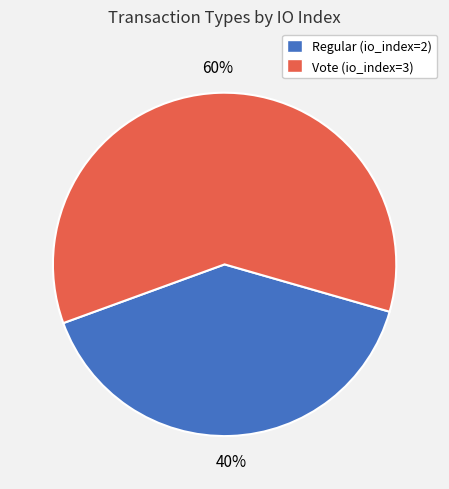

Approximately how many times larger is the value at Vote (io_index=3) compared to Regular (io_index=2)?

1.5